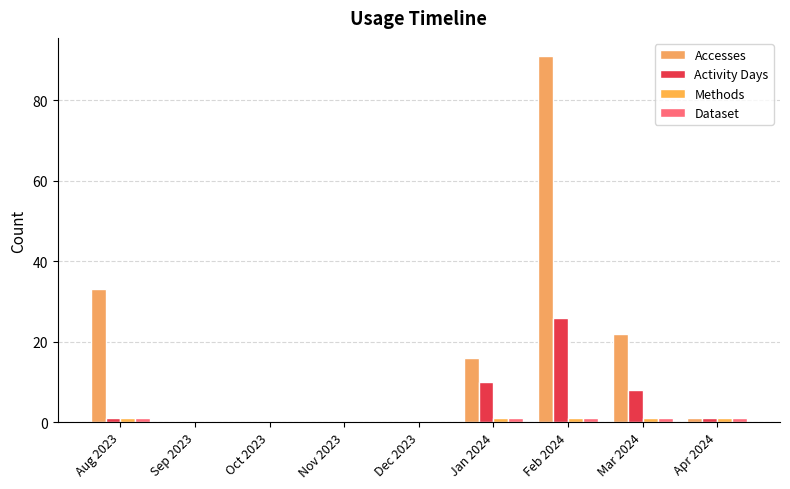

Reading right to left, transcribe all the data shown in this chart.

Accesses: Apr 2024=1	Mar 2024=22	Feb 2024=91	Jan 2024=16	Dec 2023=0	Nov 2023=0	Oct 2023=0	Sep 2023=0	Aug 2023=33
Activity Days: Apr 2024=1	Mar 2024=8	Feb 2024=26	Jan 2024=10	Dec 2023=0	Nov 2023=0	Oct 2023=0	Sep 2023=0	Aug 2023=1
Methods: Apr 2024=1	Mar 2024=1	Feb 2024=1	Jan 2024=1	Dec 2023=0	Nov 2023=0	Oct 2023=0	Sep 2023=0	Aug 2023=1
Dataset: Apr 2024=1	Mar 2024=1	Feb 2024=1	Jan 2024=1	Dec 2023=0	Nov 2023=0	Oct 2023=0	Sep 2023=0	Aug 2023=1